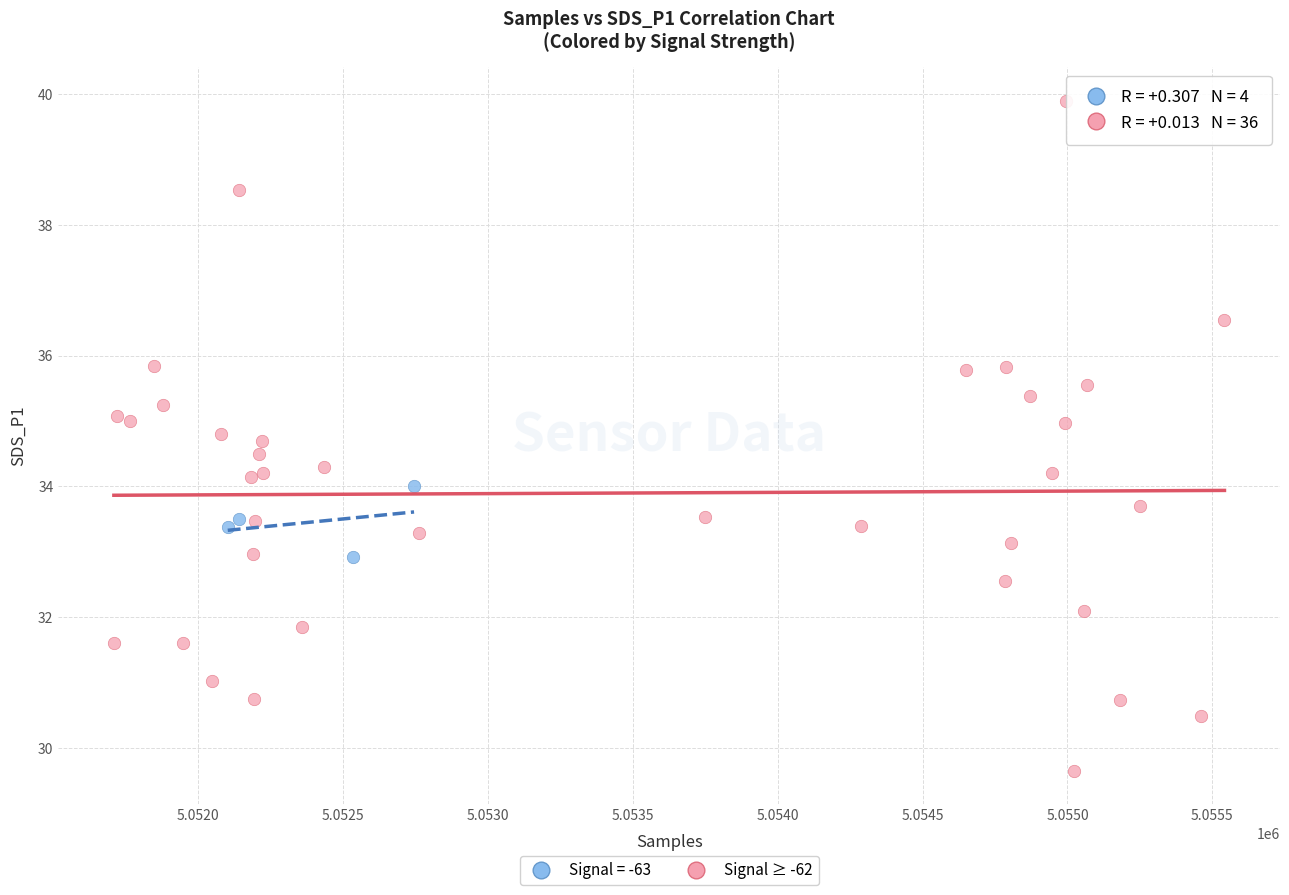

Which series reaches the maximum Y coordinate?

Signal ≥ -62